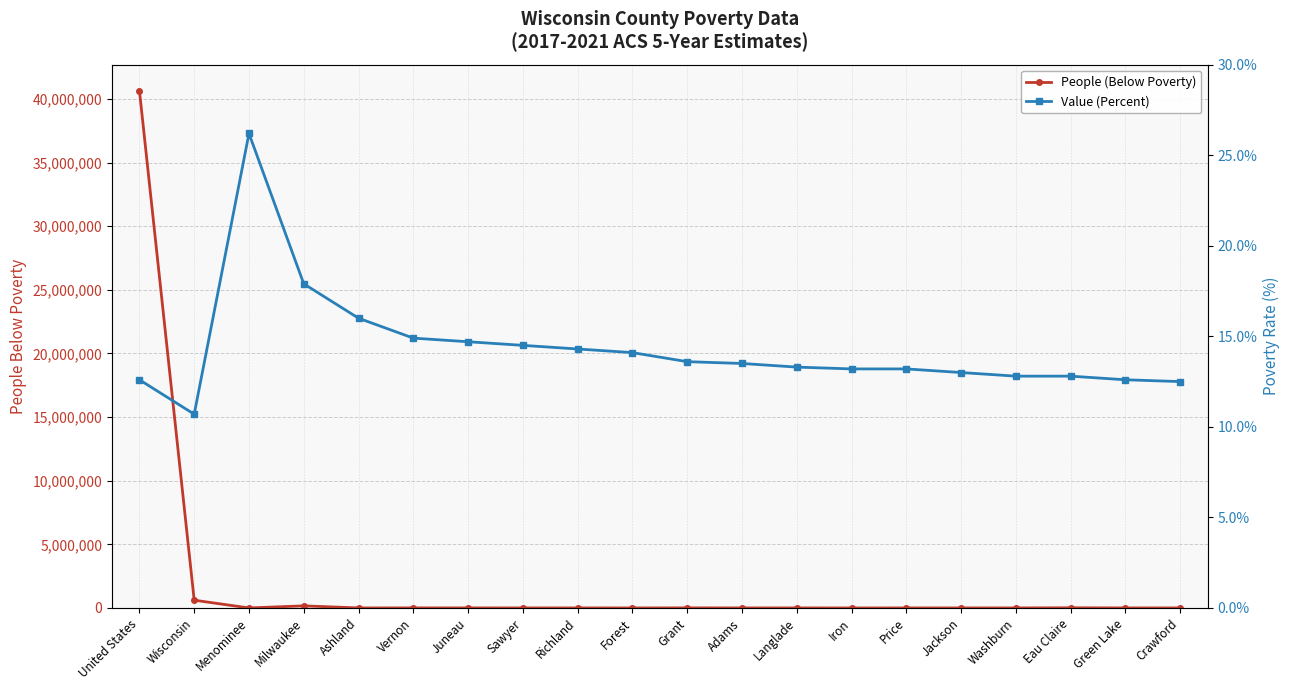

Where is the first local maximum for People (Below Poverty)?

Milwaukee